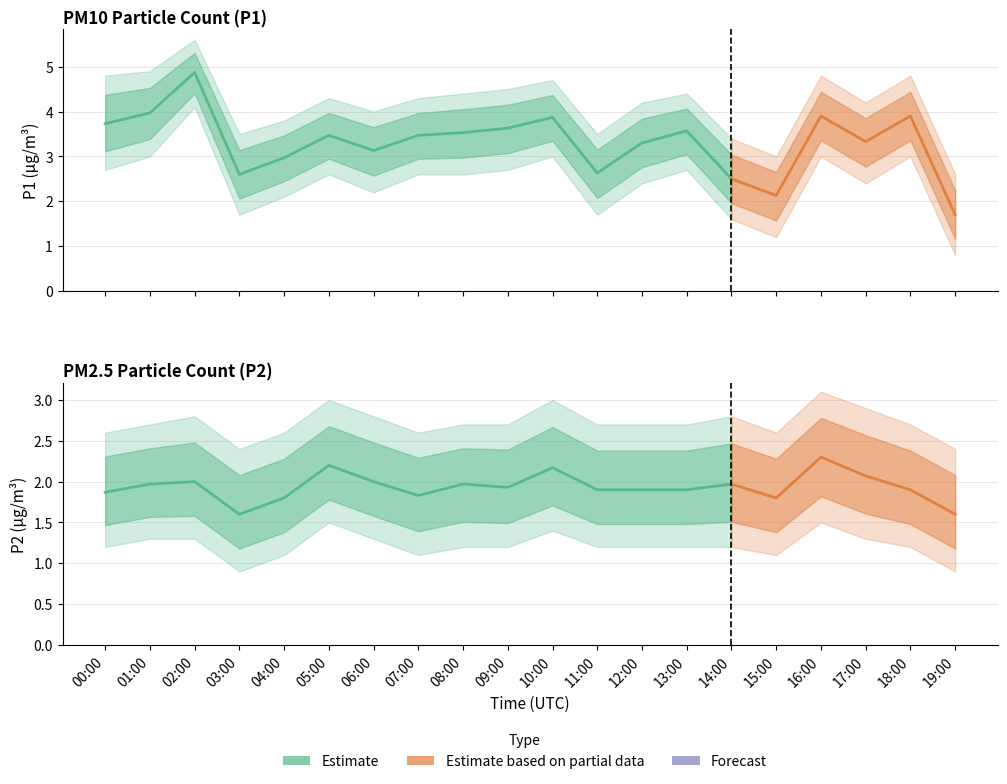

Count the number of data series in this chart.

6